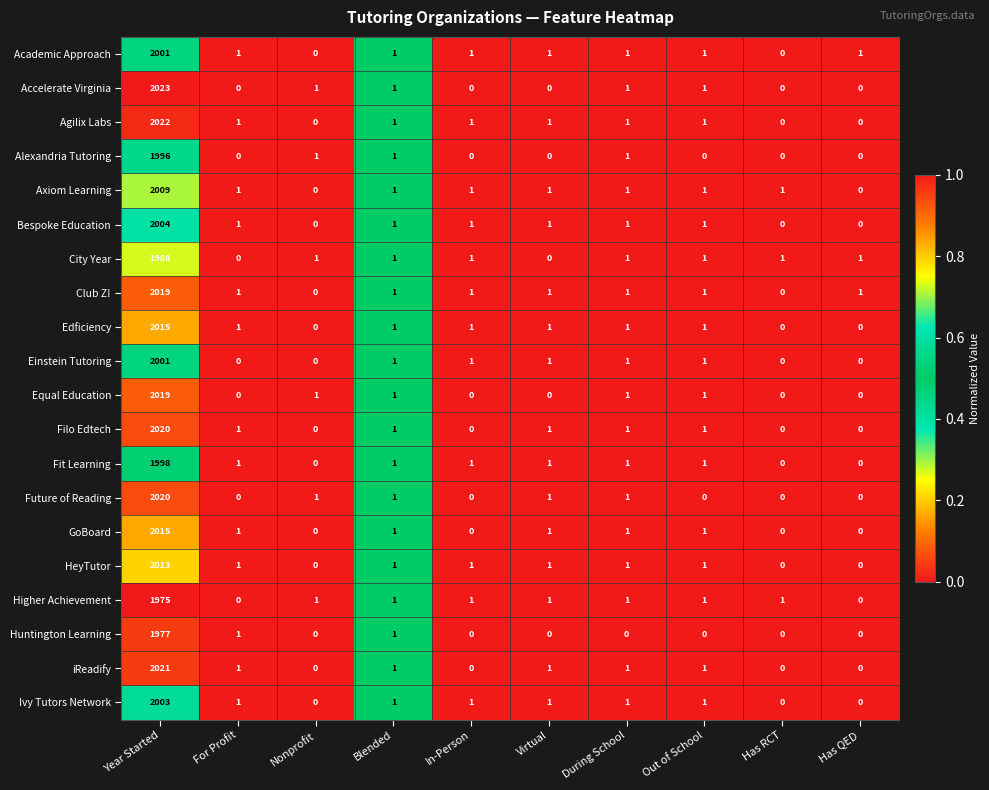

Which series has the largest total across all categories?

Agilix Labs